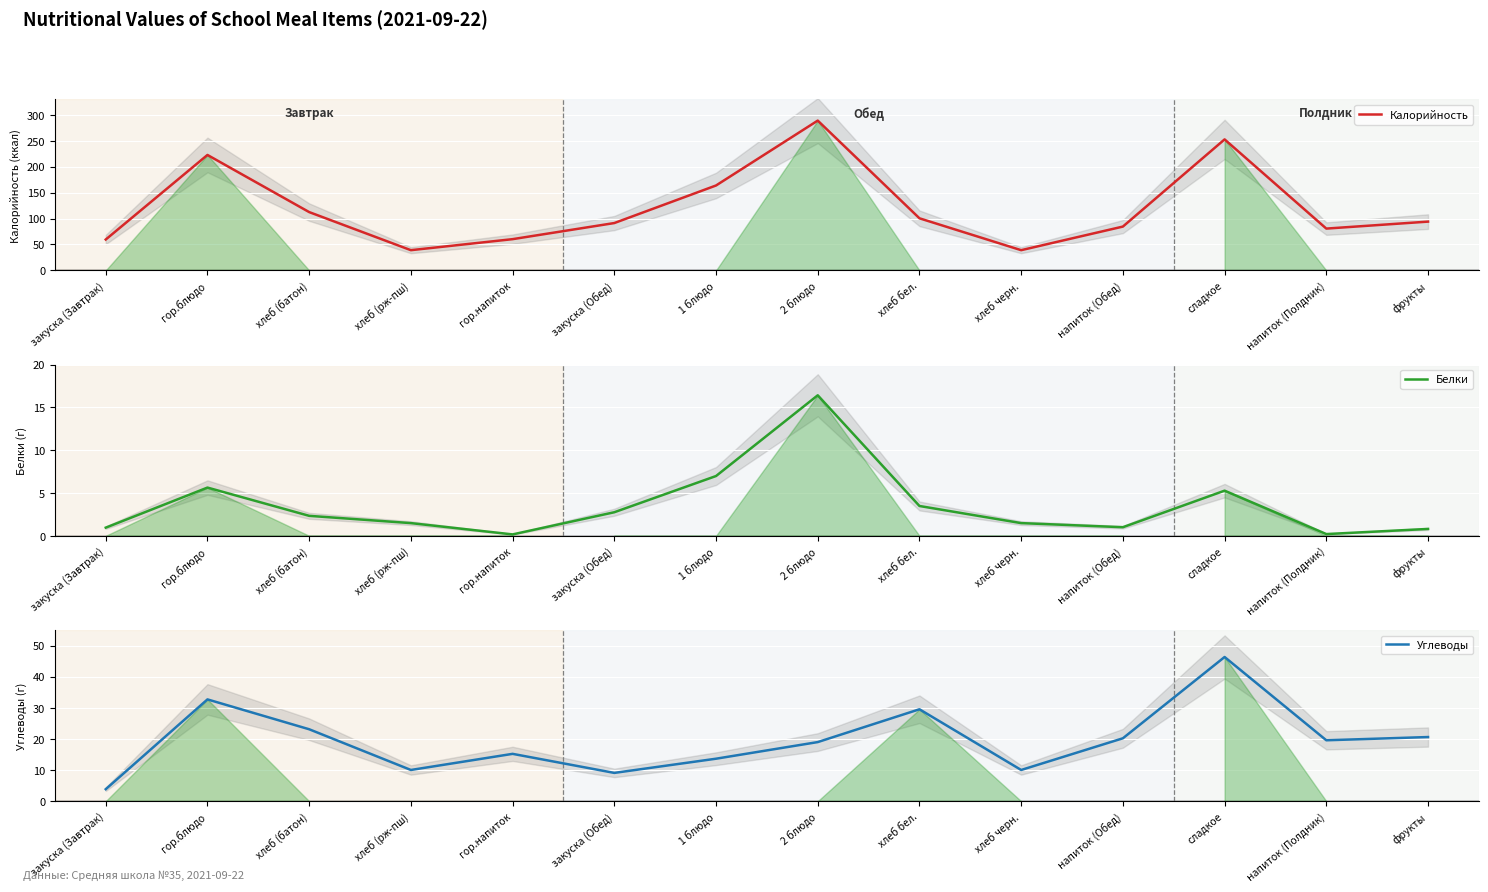

Is the value of Белки at гор.блюдо greater than the value of Углеводы at хлеб бел.?

No